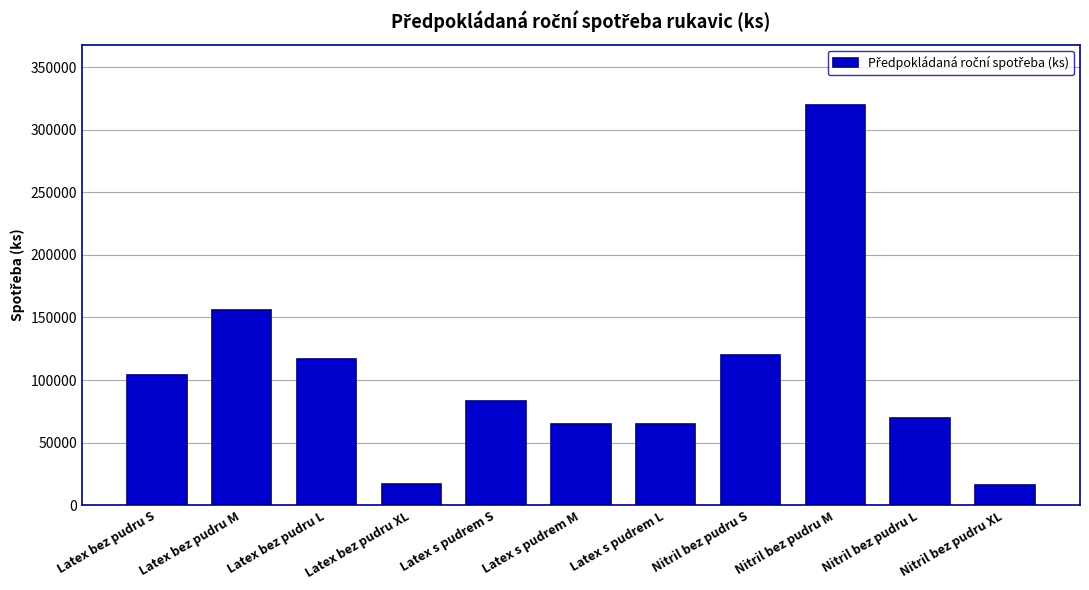

What is the label of the 1st bar from the right?

Nitril bez pudru XL